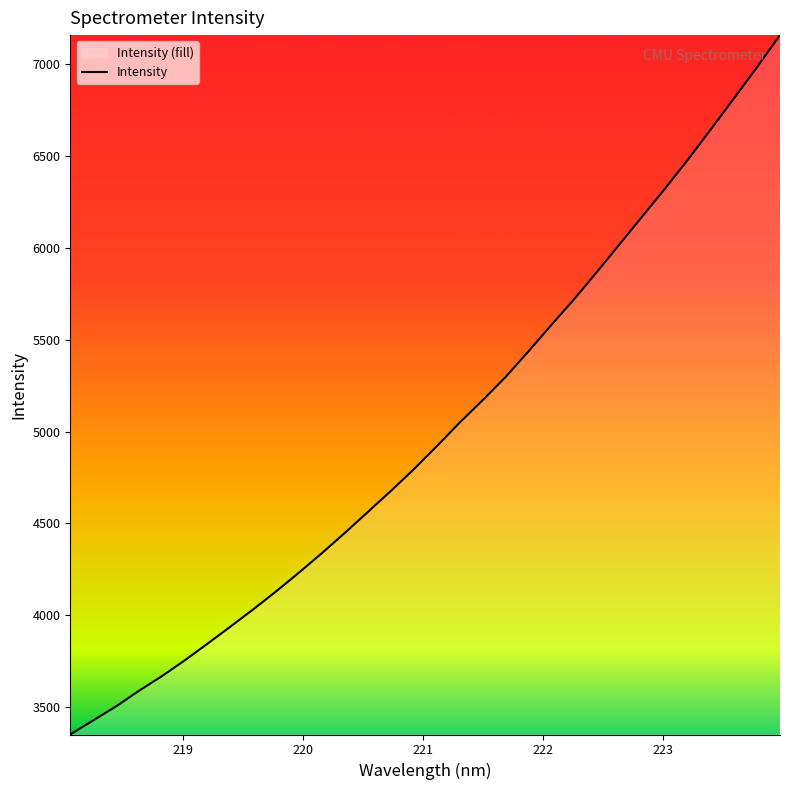

What is the difference between the maximum and minimum values?

3808.4